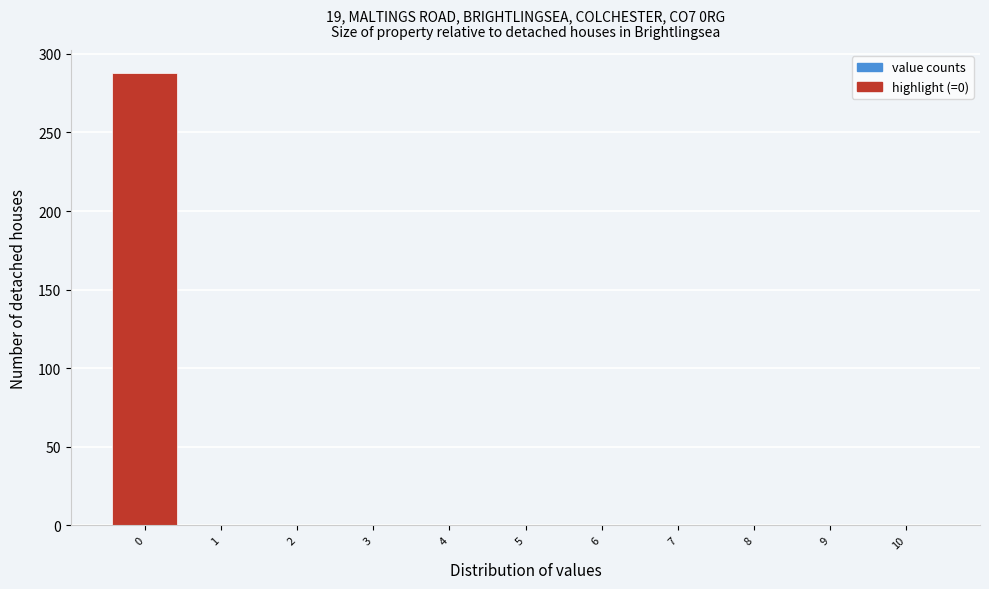

How tall is the bar that spans -0.5 to 0.5 on the x-axis? The values are not printed on the chart, so give them approximately, as read against the axis.

290